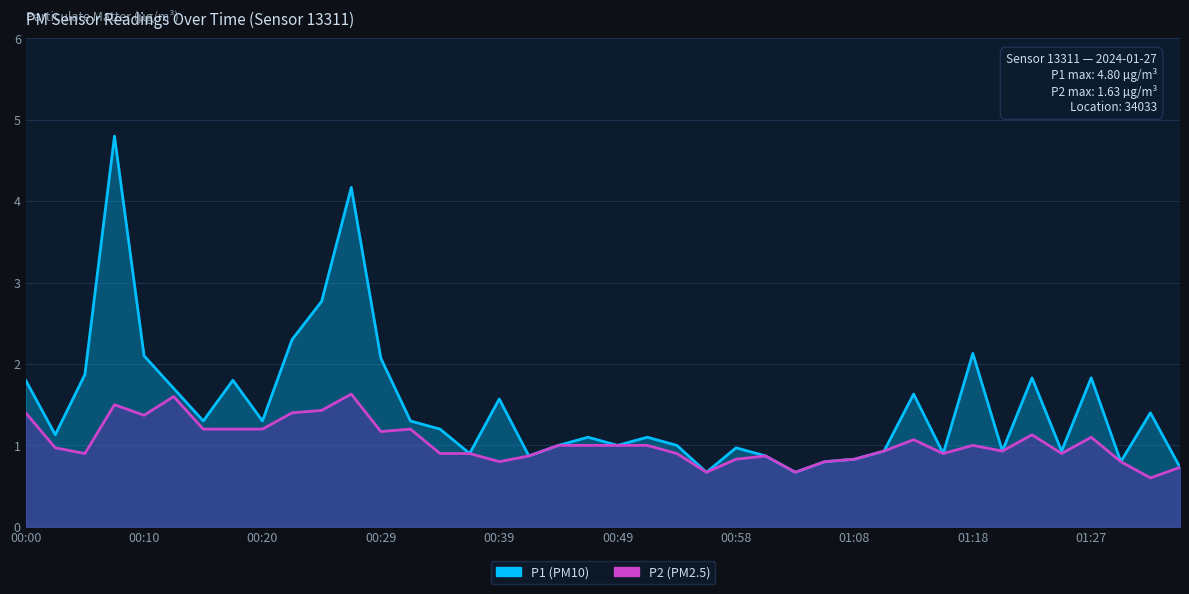

What is the average value of the P1 series?

1.5